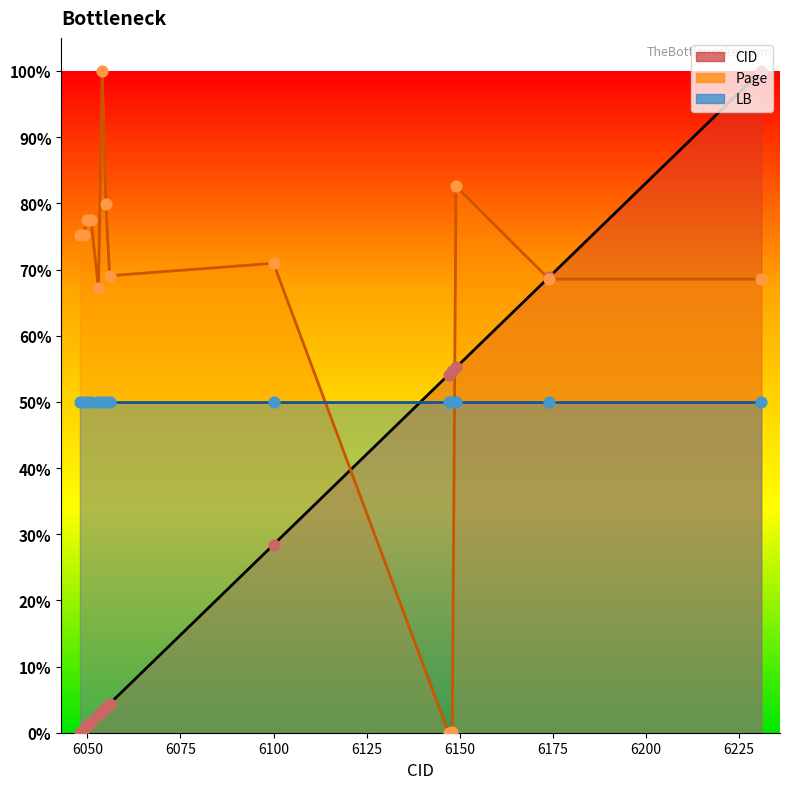

Which series contains the lowest Y value?

CID